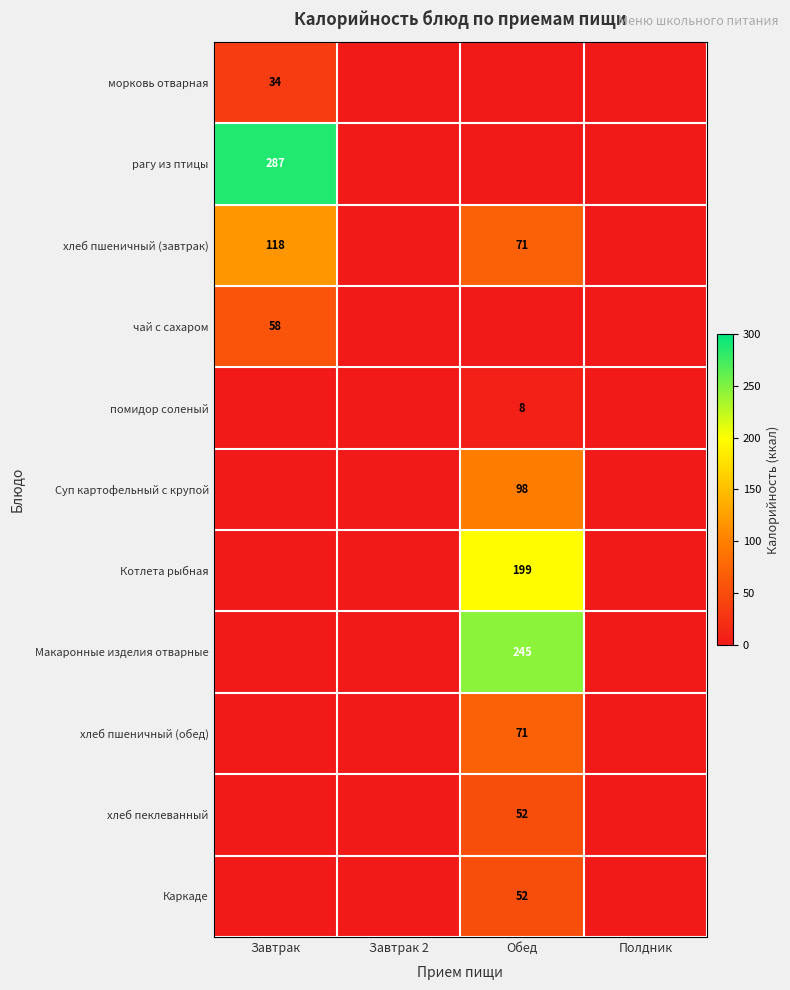

True or false: Котлета рыбная has a value of 352 at Обед.

False